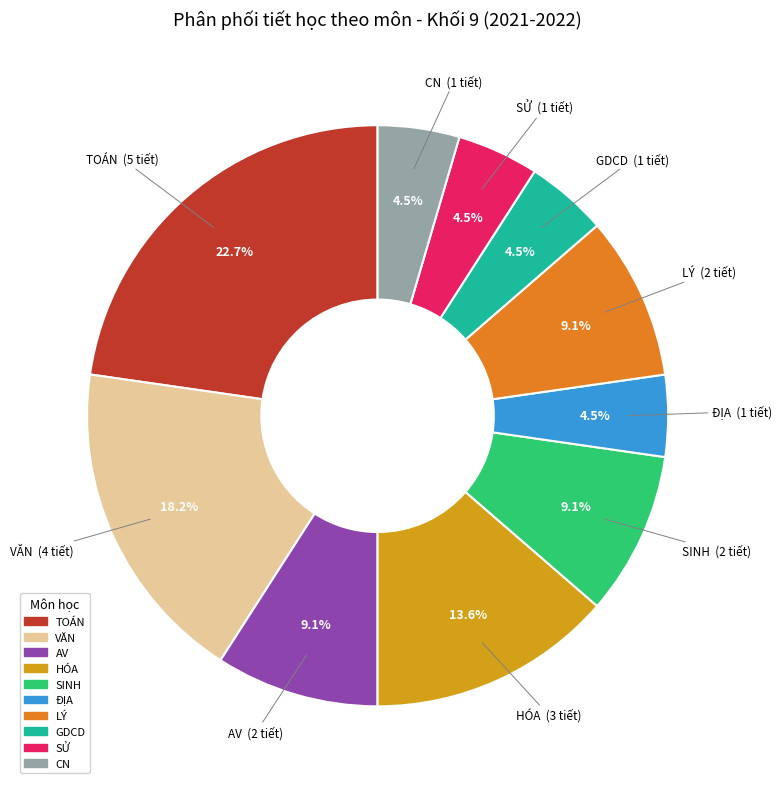

To the nearest percent, what is the difference between the largest and smallest slice percentages?

18%